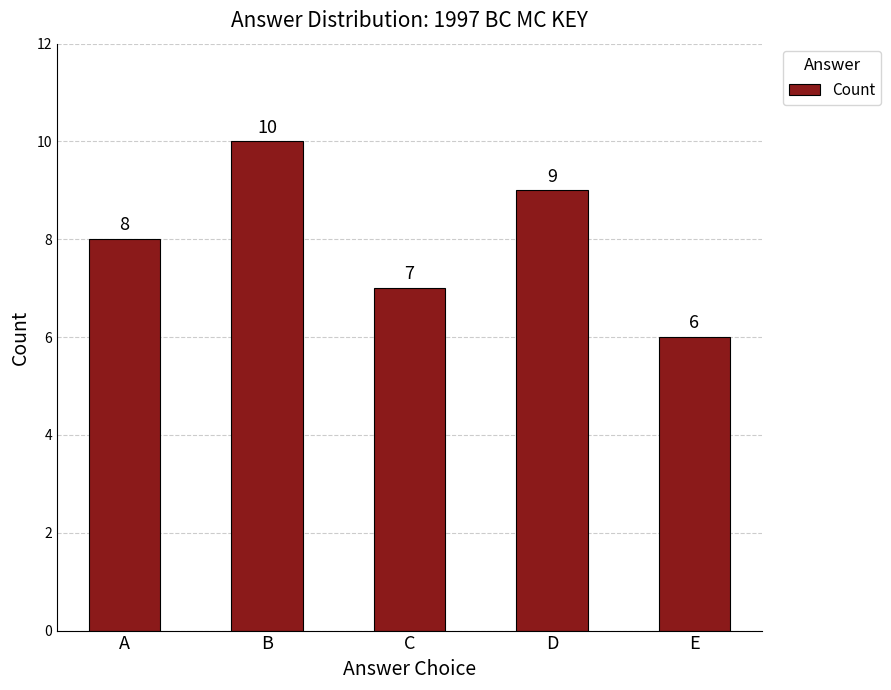

What is the average value?

8